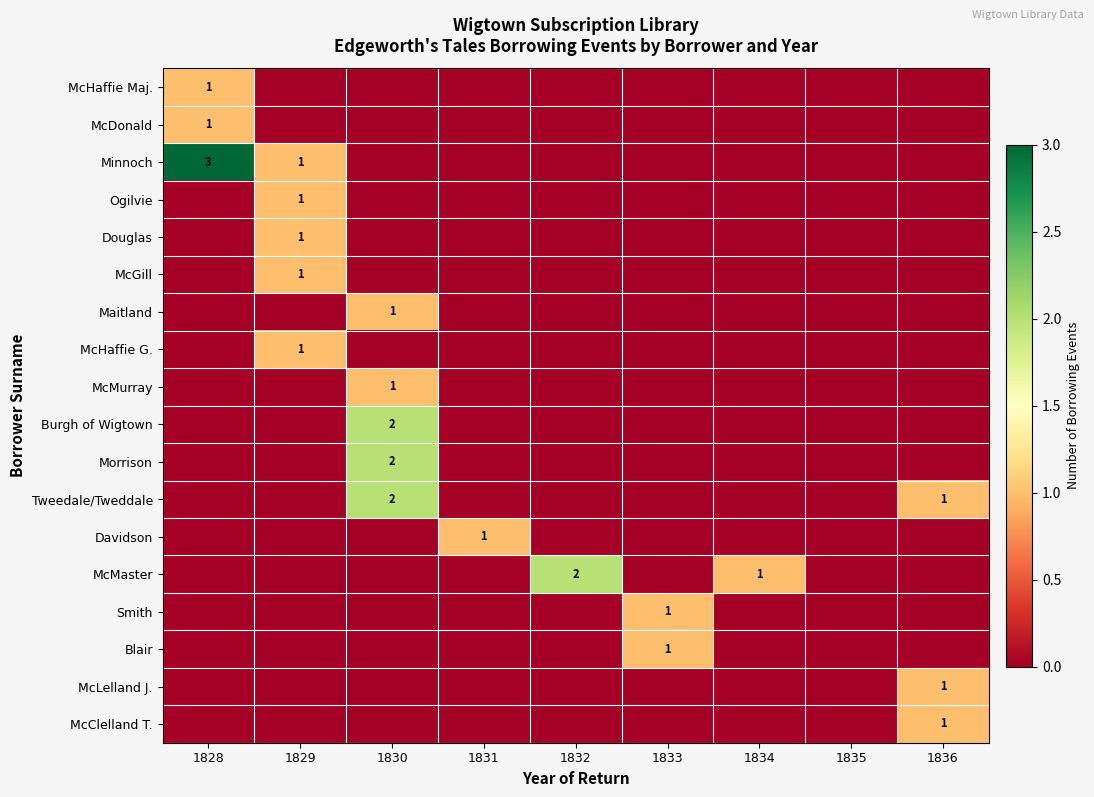

At how many categories does at least one series exceed 0?

8